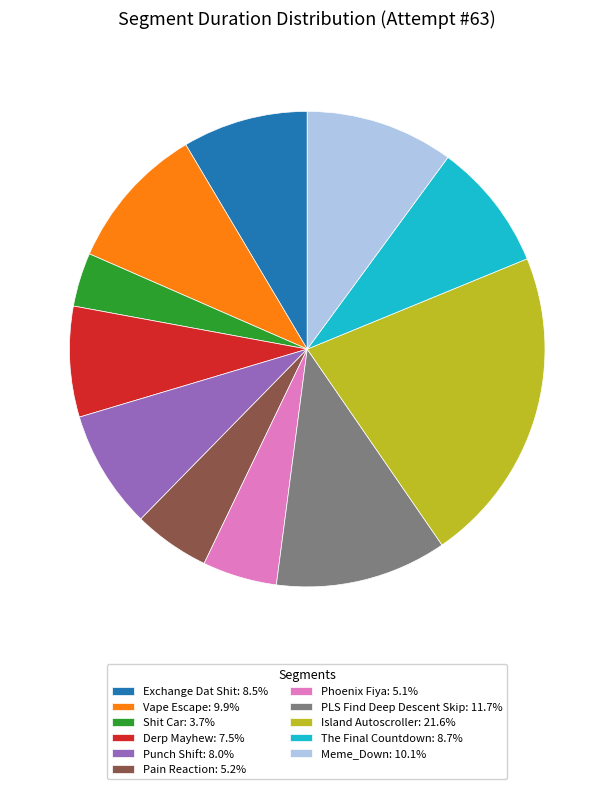

The Shit Car slice represents 11% of the pie. True or false?

False